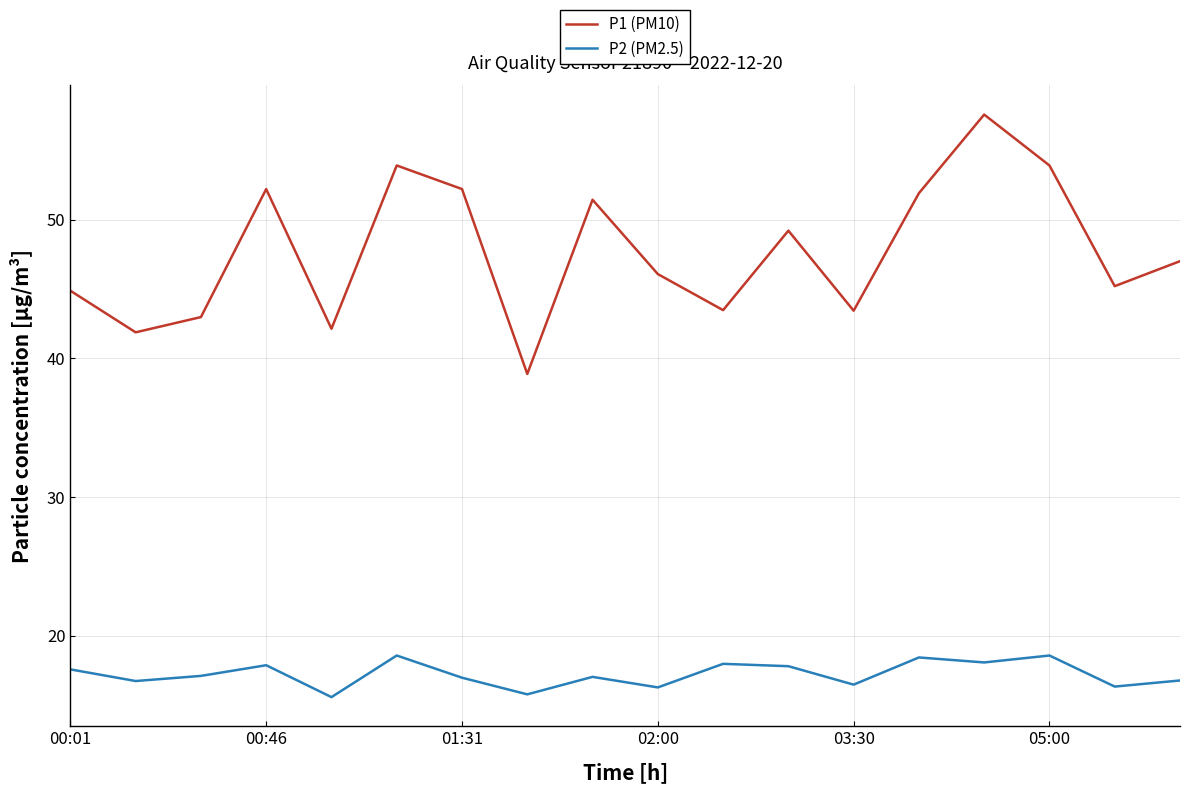

Does the chart have visible grid lines?

Yes